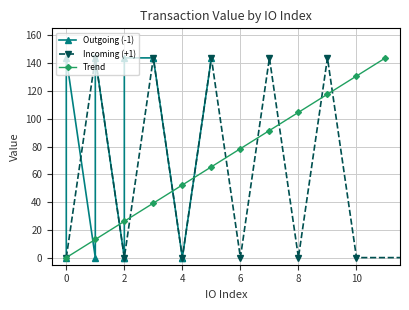

How many interior local valleys does the Incoming (+1) series have?

4